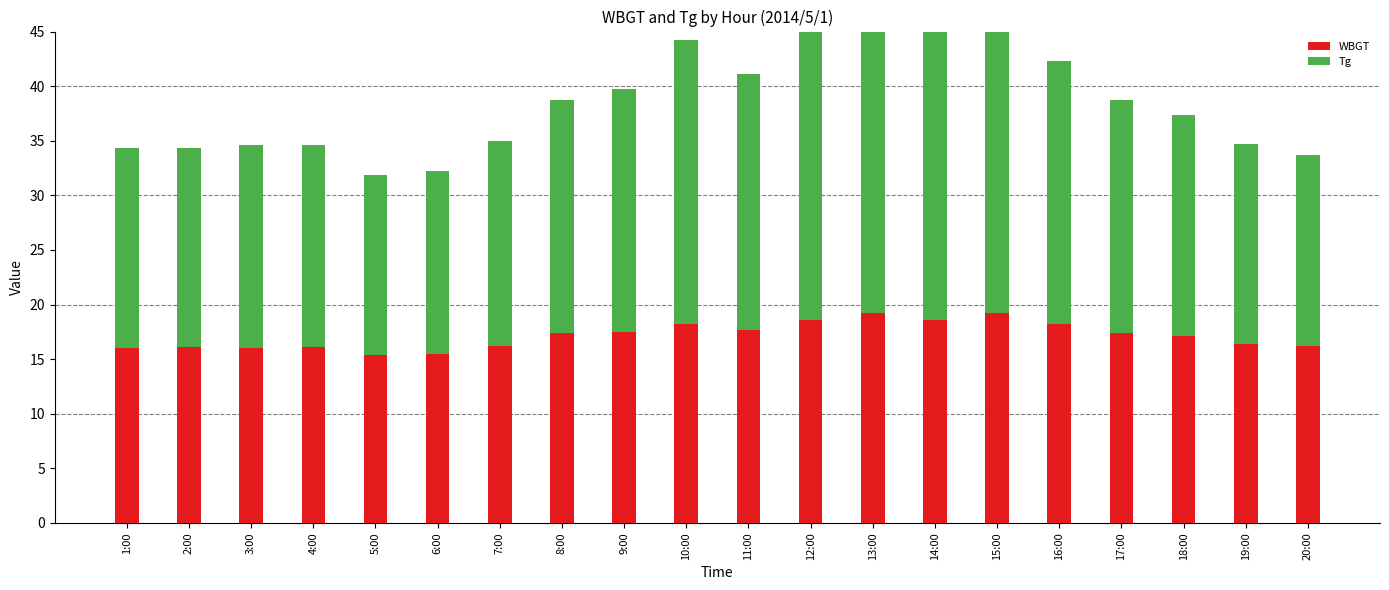

How many data points in WBGT are above 17?

11